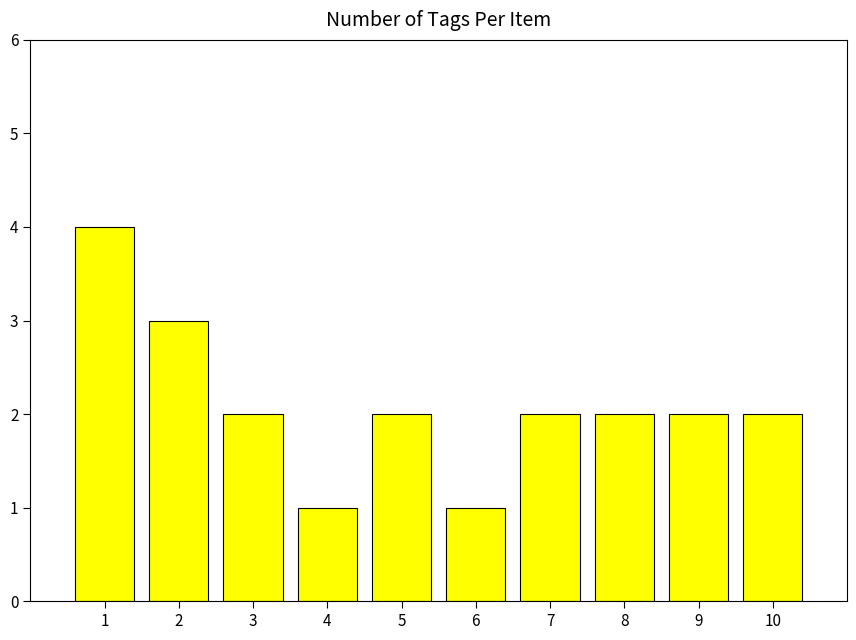

The value at 1 is 2. True or false?

False